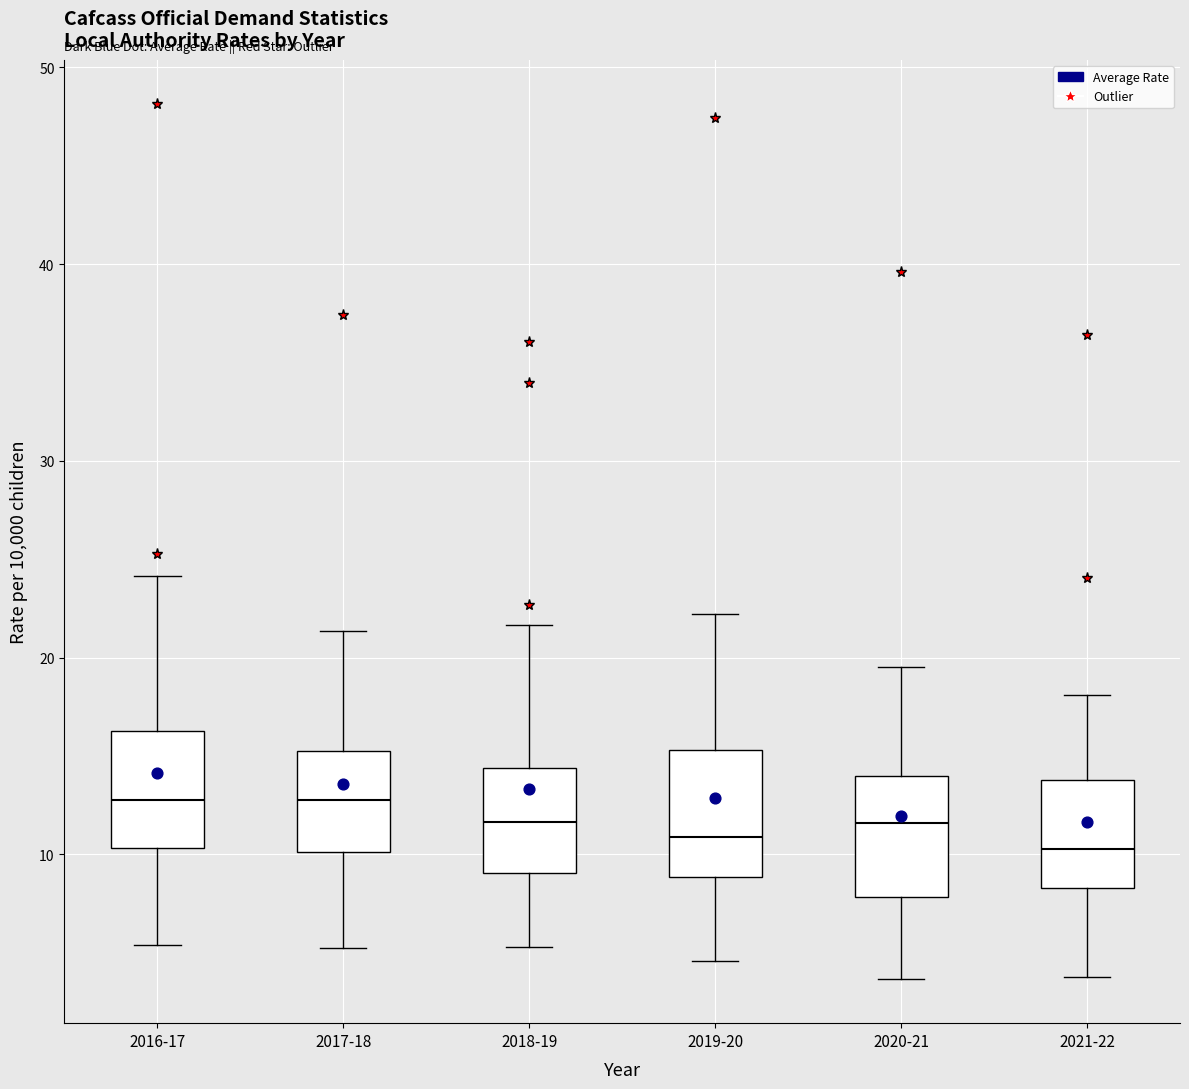

Reading left to right, read every box against the y-axis: the position of its median line, the range the box covers, and the ends of its whiskers. The values are not printed on the chart, so give them approximately, as read against the axis.

2016-17: median 13, box 10 to 16, whiskers 5 to 24
2017-18: median 13, box 10 to 15, whiskers 5 to 21
2018-19: median 12, box 9 to 14, whiskers 5 to 22
2019-20: median 11, box 9 to 15, whiskers 5 to 22
2020-21: median 12, box 8 to 14, whiskers 4 to 20
2021-22: median 10, box 8 to 14, whiskers 4 to 18